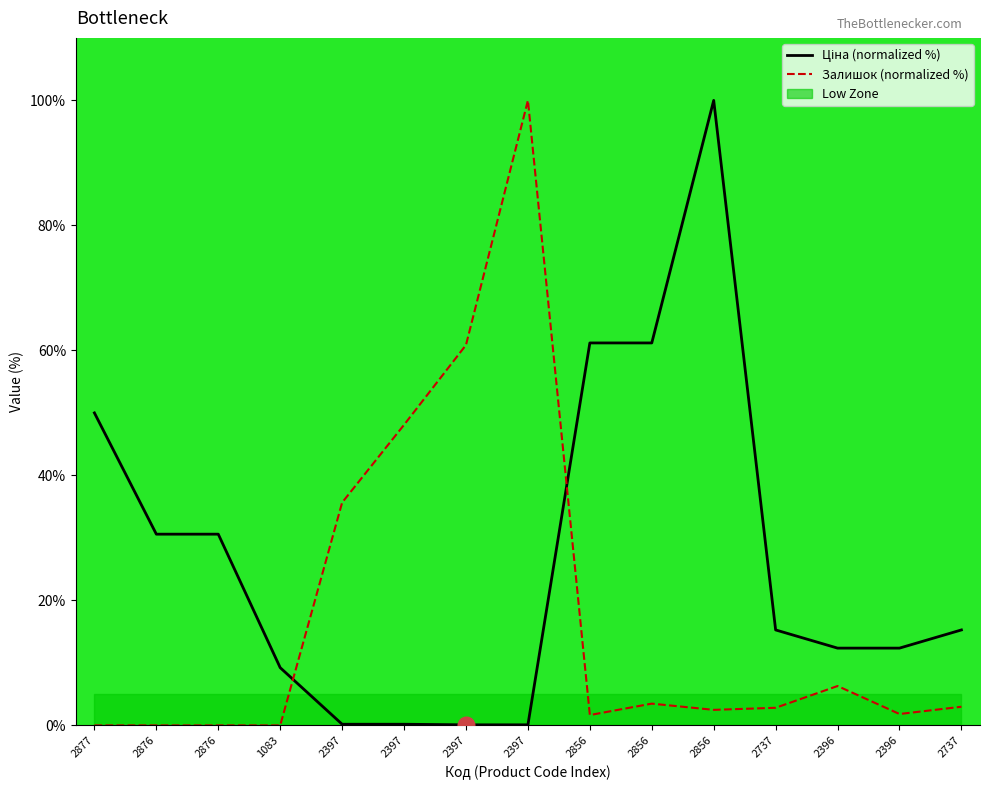

List the labels in order of Залишок (normalized %) value, smallest first.

2877, 2876, 2876, 1083, 2856, 2396, 2856, 2737, 2737, 2856, 2396, 2397, 2397, 2397, 2397